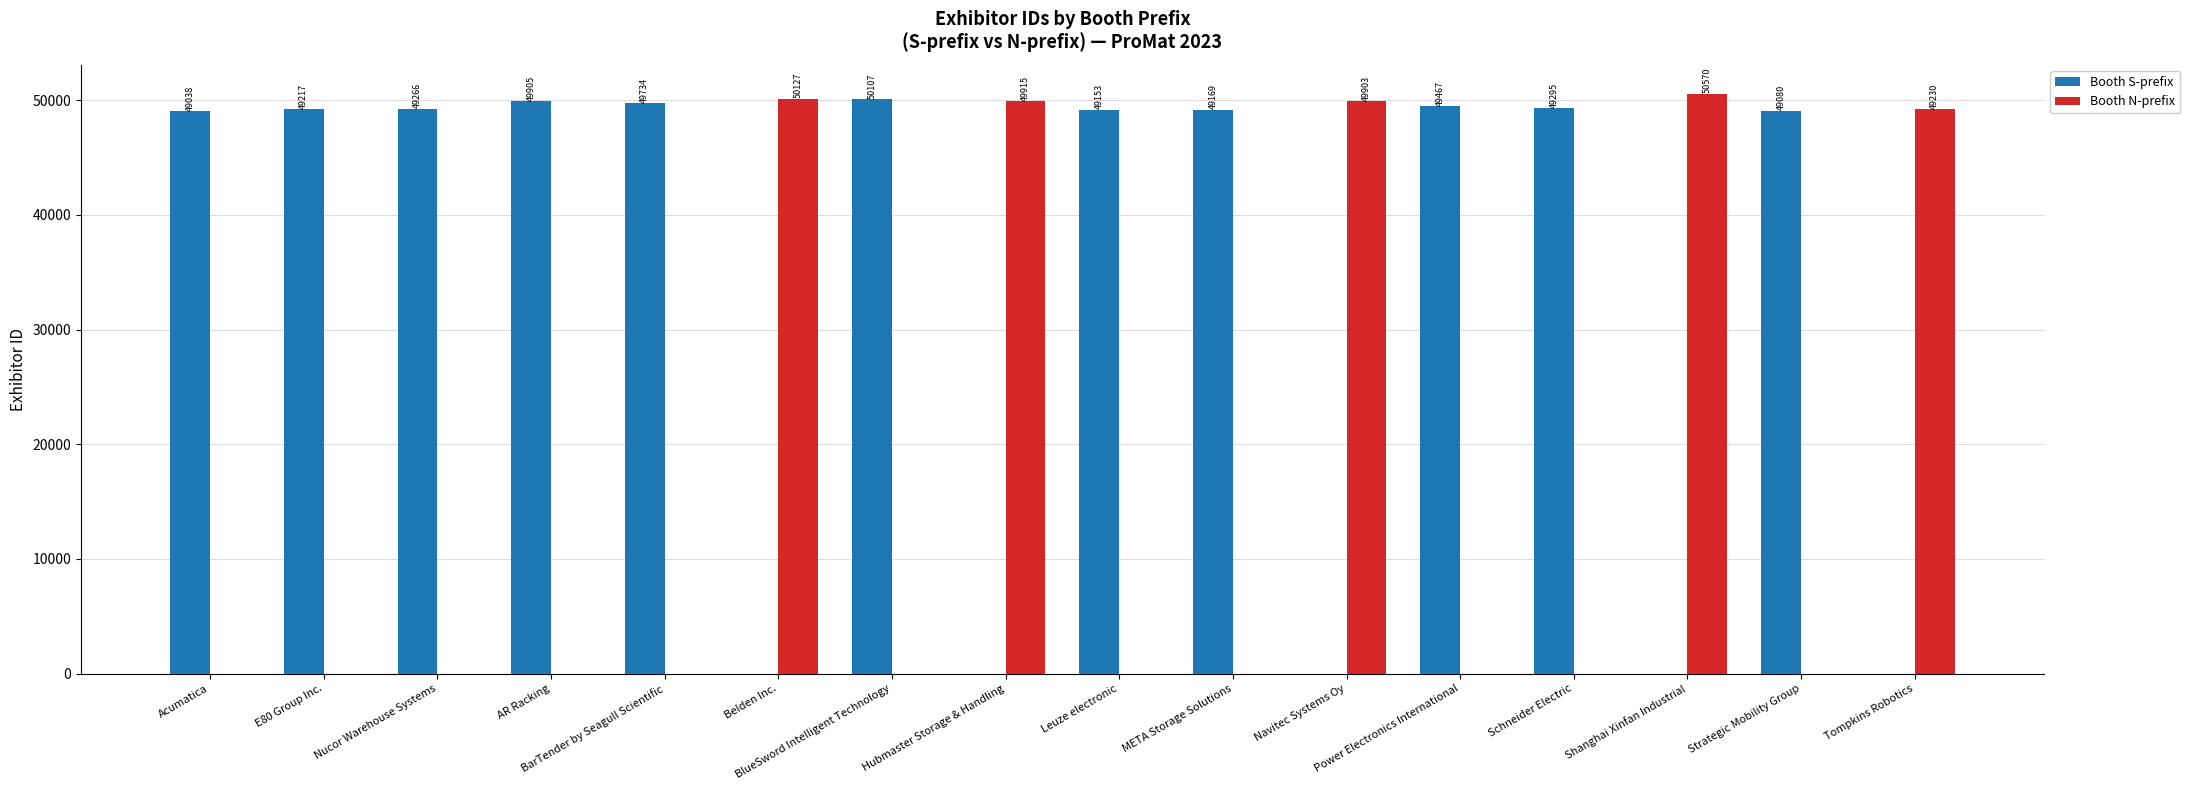

What is the spread (max minus min) of values at Tompkins Robotics?

49230